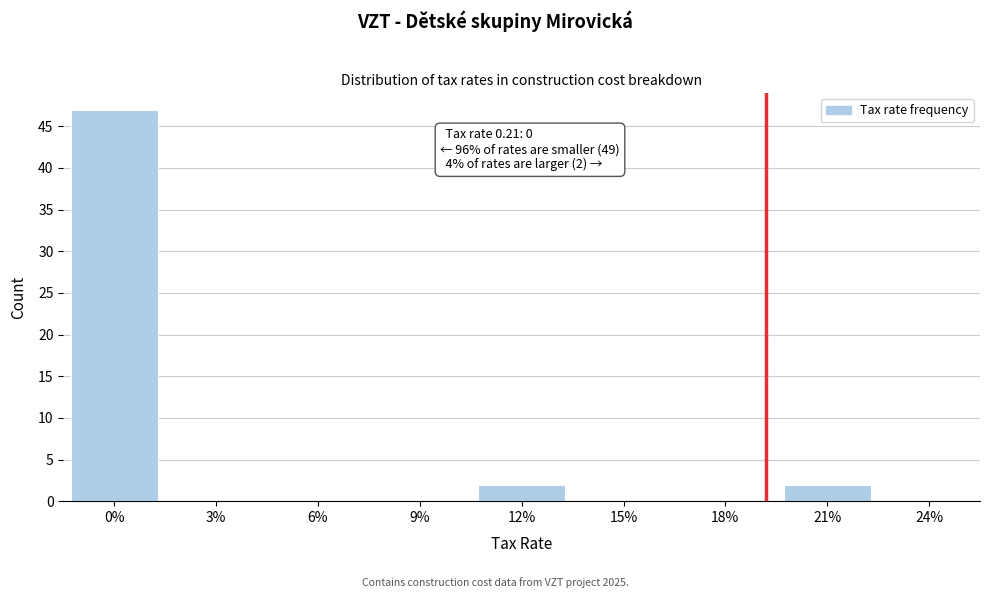

Reading left to right, what are all the values shown in this chart?

0%=47	3%=0	6%=0	9%=0	12%=2	15%=0	18%=0	21%=2